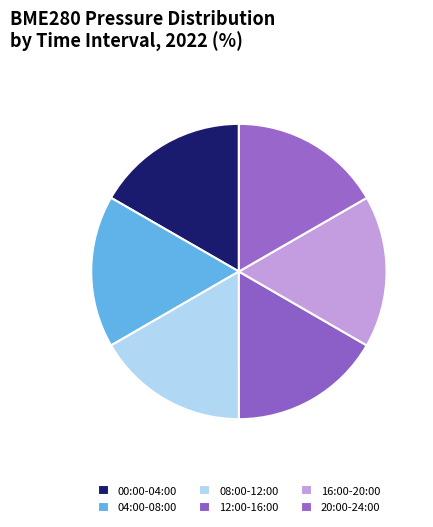

How many slices are in this pie chart?

6